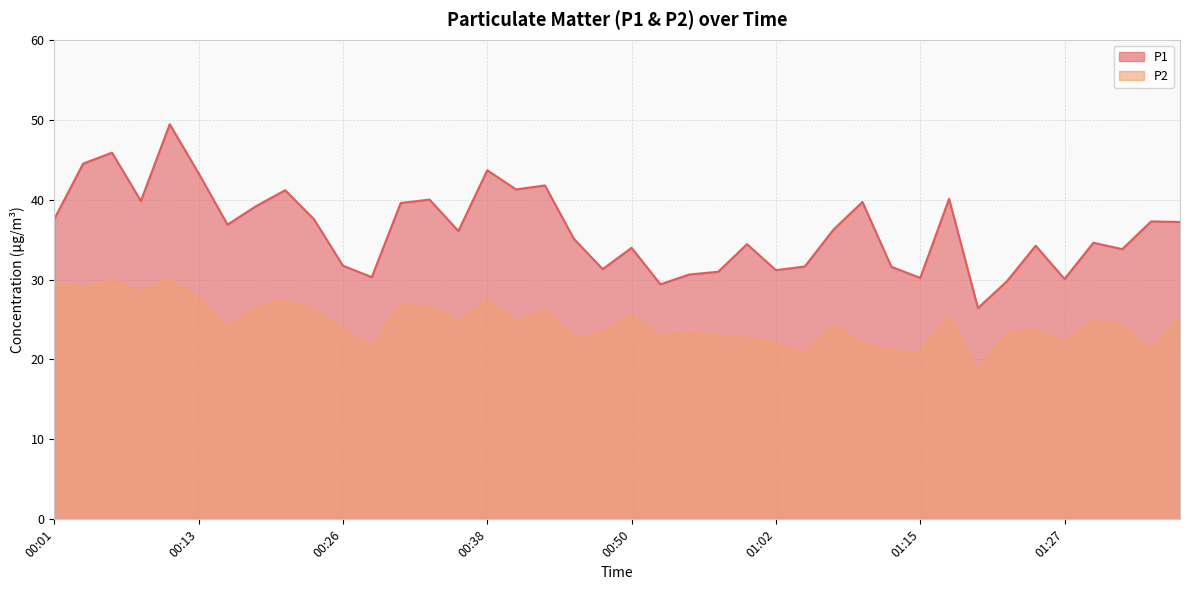

Which label corresponds to the largest value in the chart?

00:11